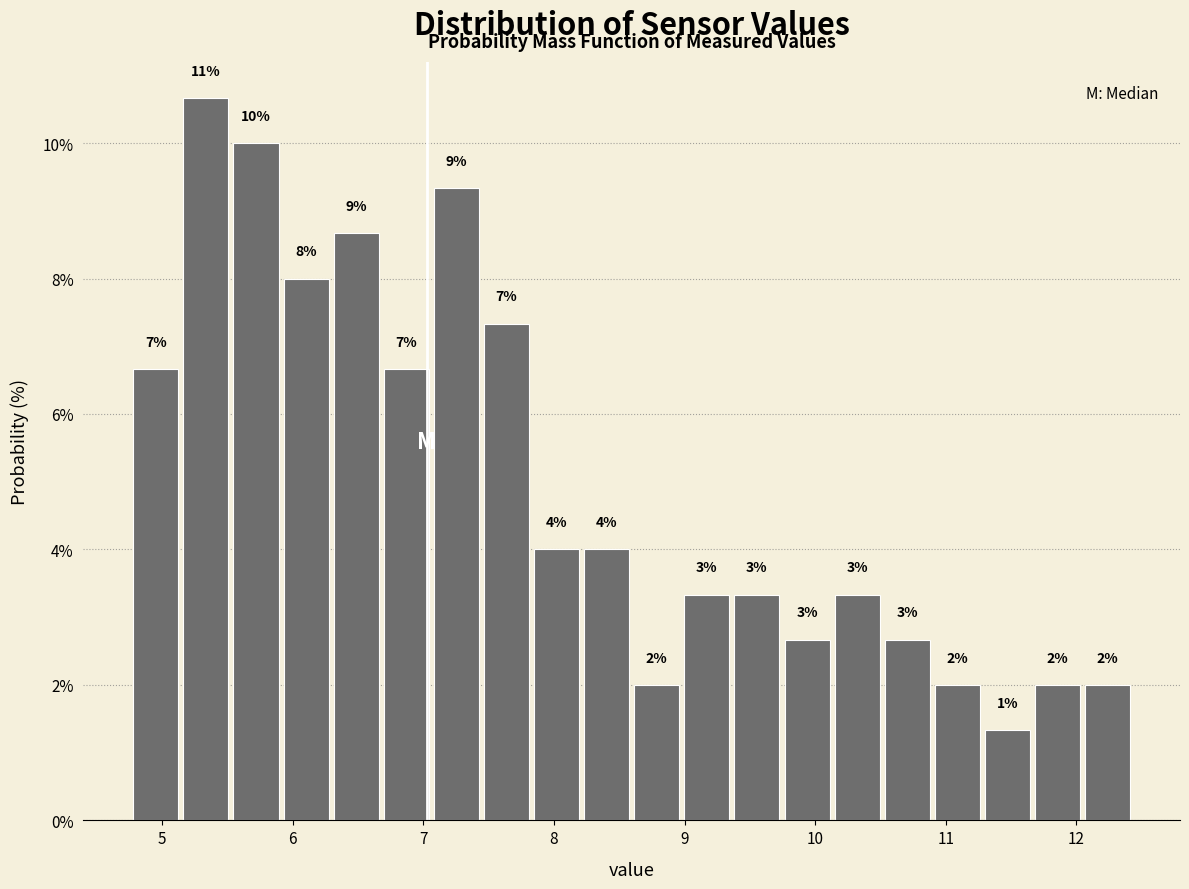

Around what value on the x-axis is the tallest bar? Give the approximate position of its centre, as read against the axis.

5.3